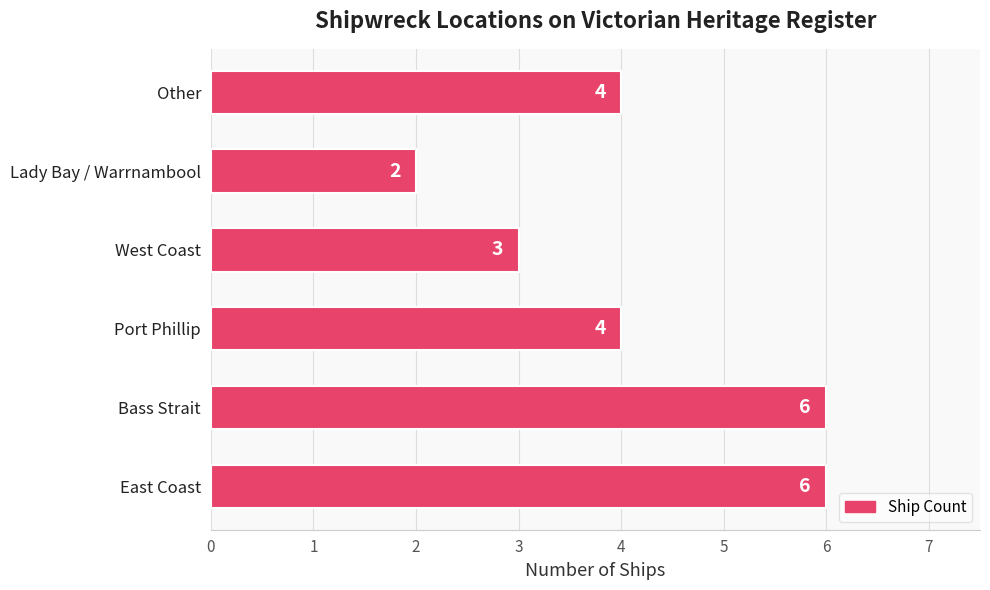

Which label corresponds to the smallest value in the chart?

Lady Bay / Warrnambool